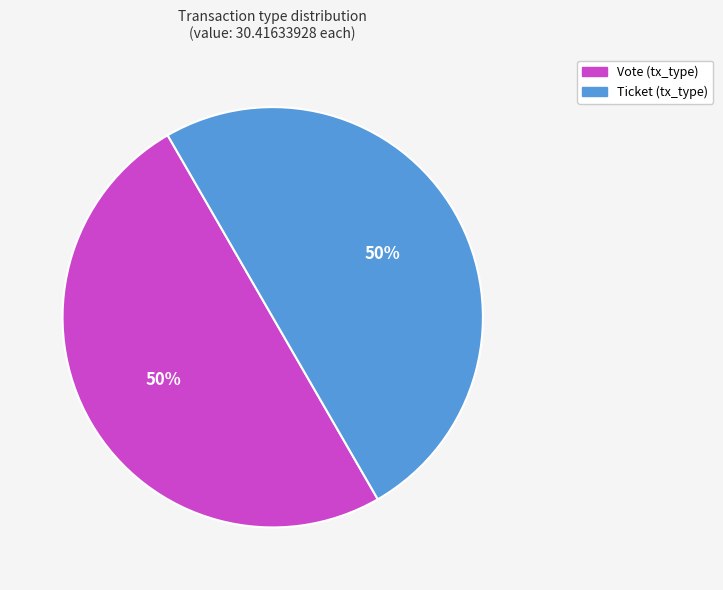

Count the number of slices in the pie.

2